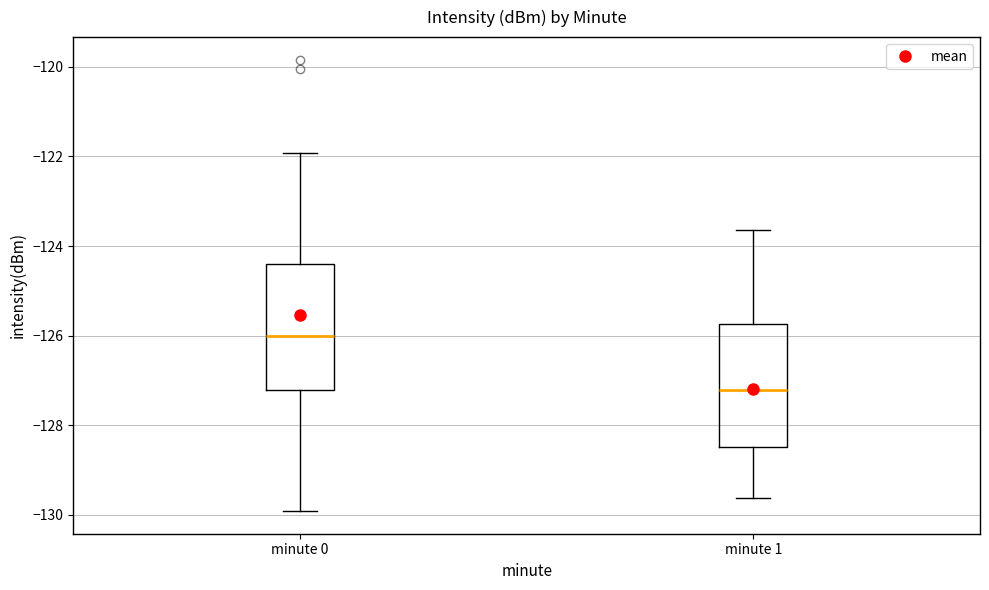

Reading left to right, transcribe this box plot: for each box, give where its median line is, the range the box spans, and where its two whiskers end, as read against the y-axis. The values are not printed on the chart, so give them approximately, as read against the axis.

minute 0: median -126.0, box -127.2 to -124.4, whiskers -130.0 to -122.0
minute 1: median -127.2, box -128.4 to -125.8, whiskers -129.6 to -123.6